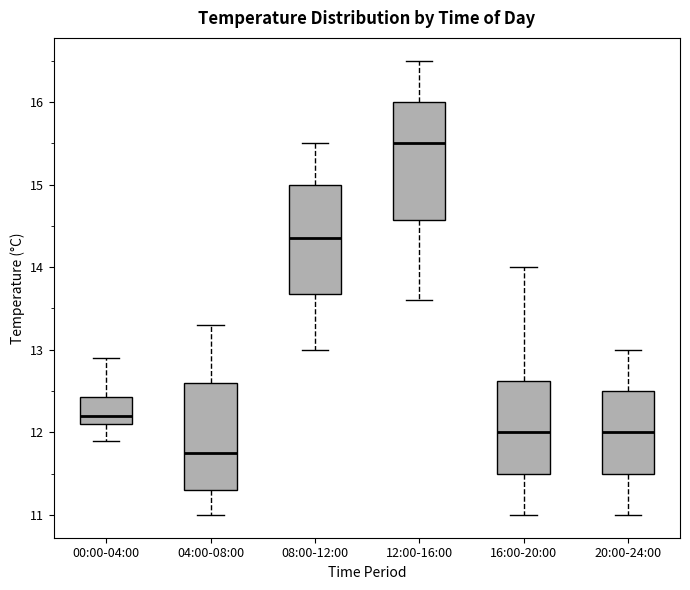

Which box has the lowest median line?

04:00-08:00